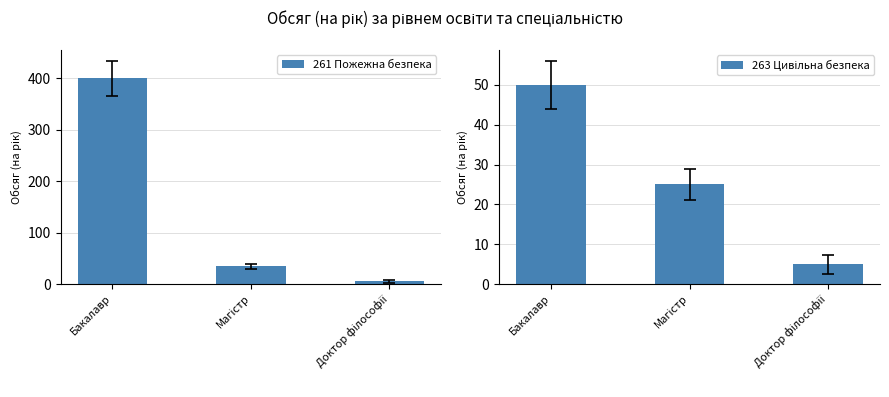

How many groups of bars are there?

3